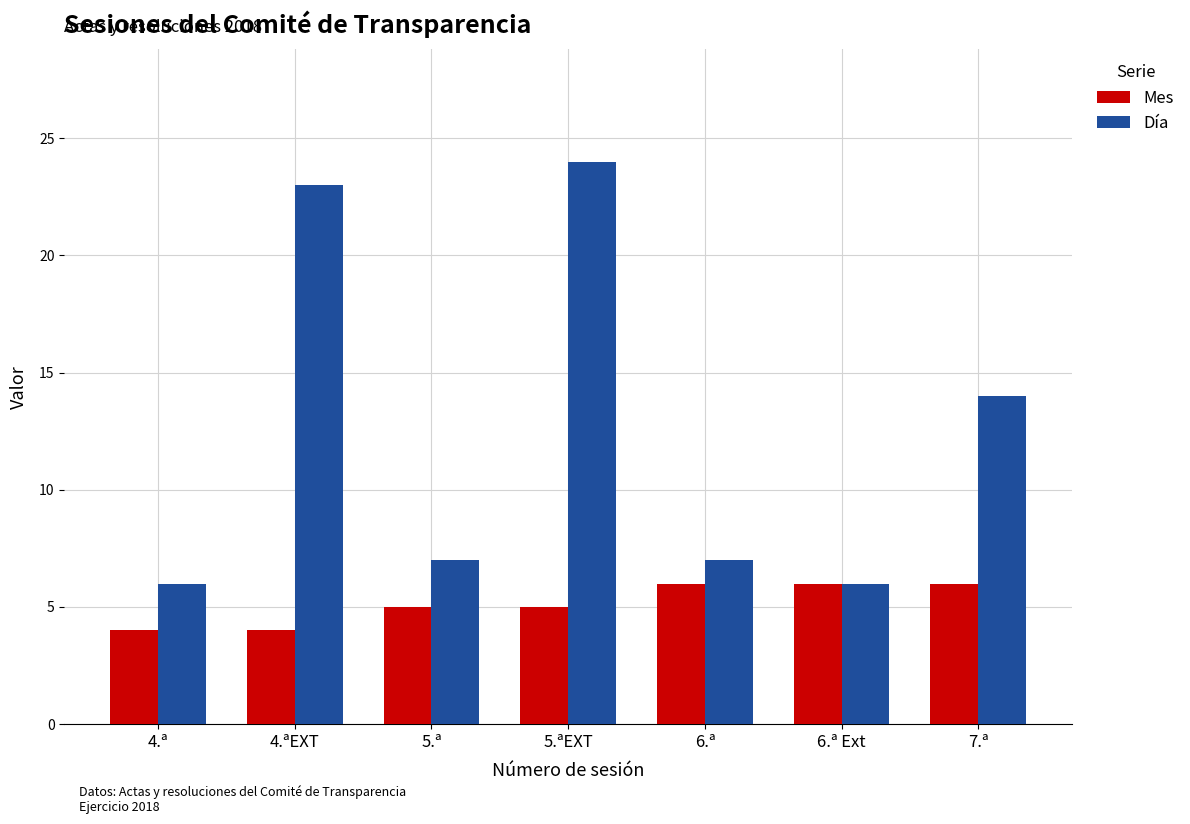

At which category does the chart reach its peak across all series?

5.ªEXT